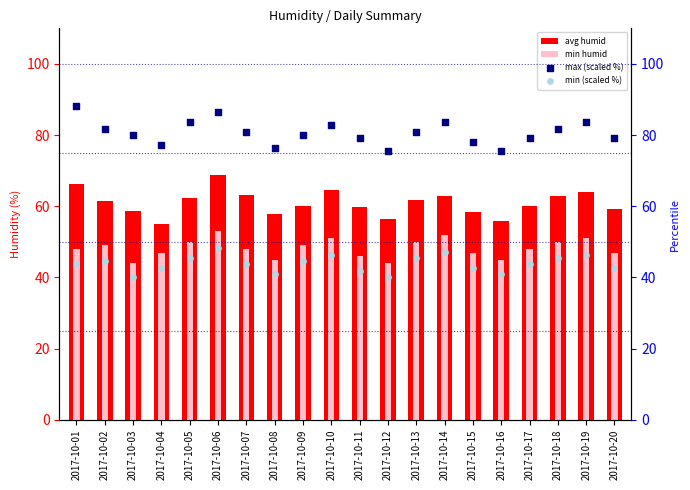

Which series has the largest total across all categories?

max (scaled %)